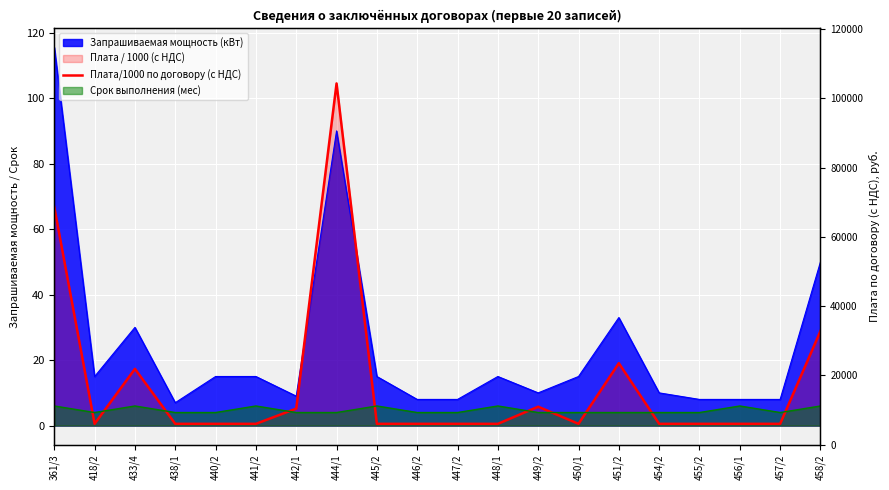

The chart shows a value of 28.9 at 458/2. True or false?

True